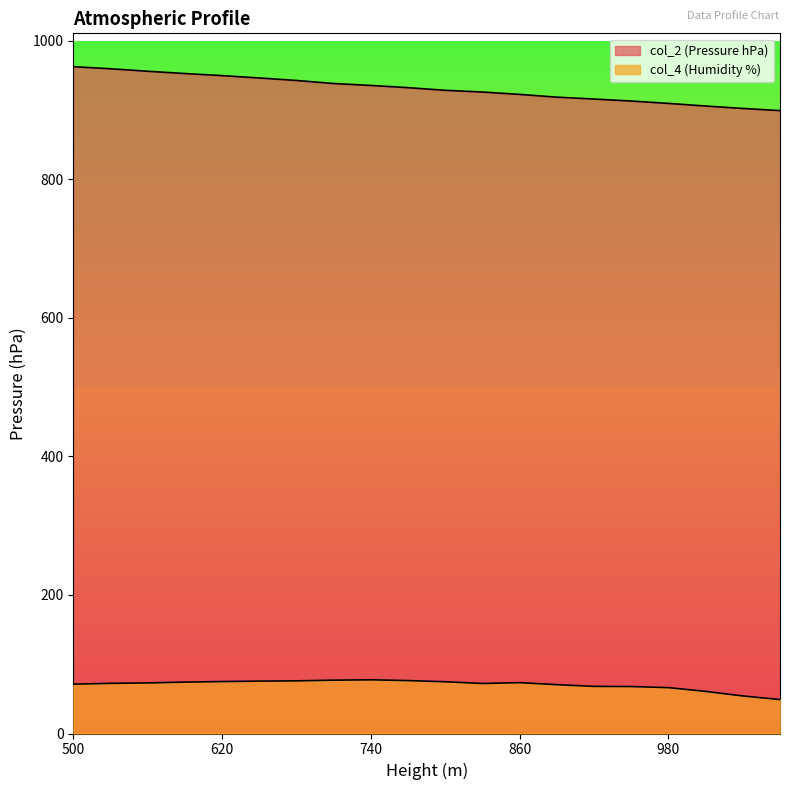

What is the average value of the col_2 series?

930.8